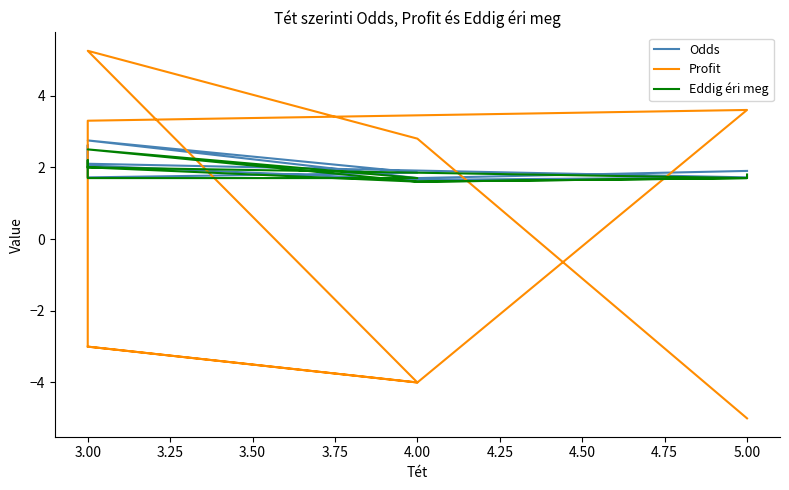

Reading right to left, list all the values displayed in this chart.

Odds: 2.0	1.6	1.7	2.1	2.6	1.7	1.9	2.8	1.7	1.9	1.9
Profit: -3.0	-4.0	3.6	3.3	-3.0	-3.0	-4.0	5.2	2.8	-5.0	-5.0
Eddig éri meg: 2.0	1.6	1.7	2.0	2.2	1.7	1.7	2.5	1.6	1.7	1.8